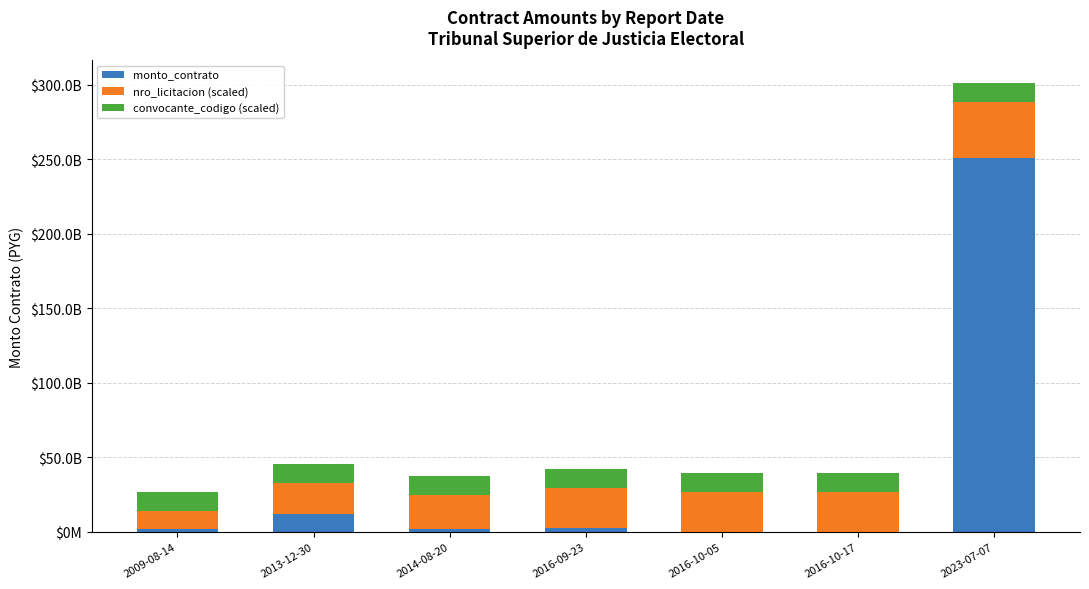

List the series in order of their overall mean, highest first.

monto_contrato, nro_licitacion (scaled), convocante_codigo (scaled)